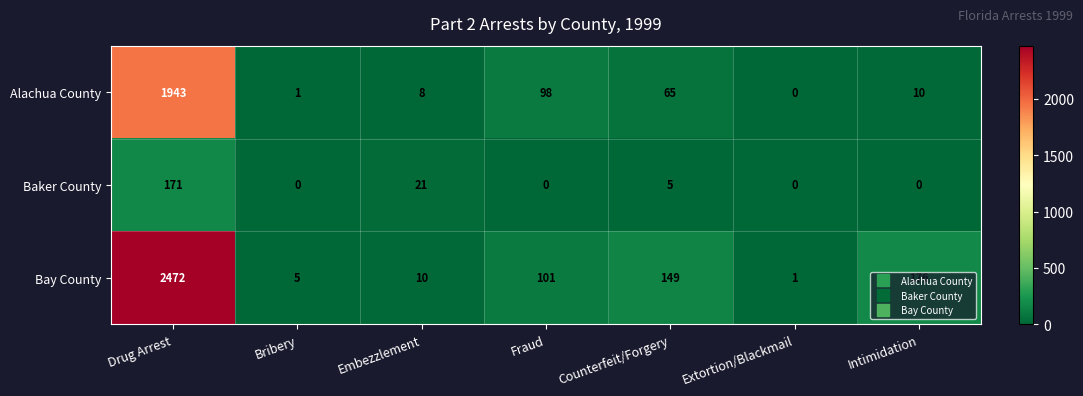

Which series has the largest range (max minus min)?

Bay County